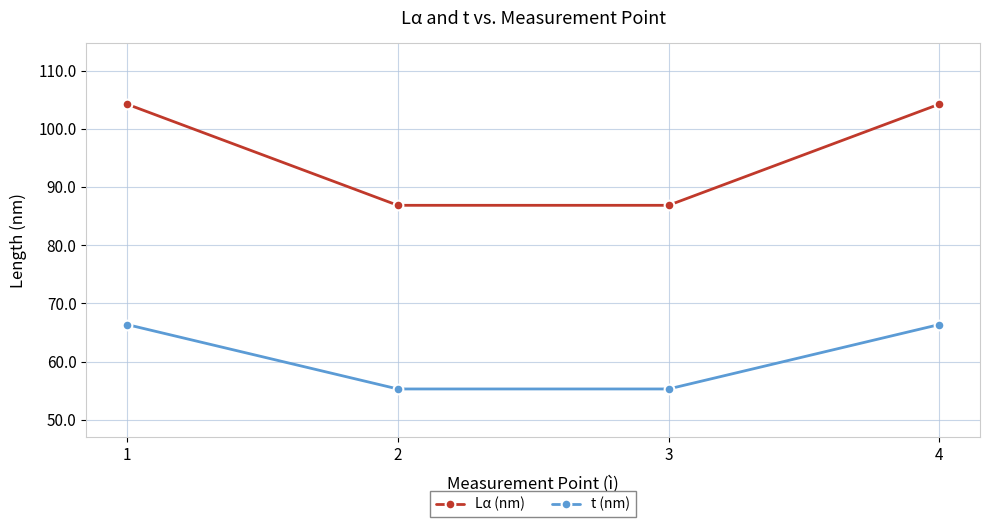

How many values in the t (nm) series exceed 66?

2